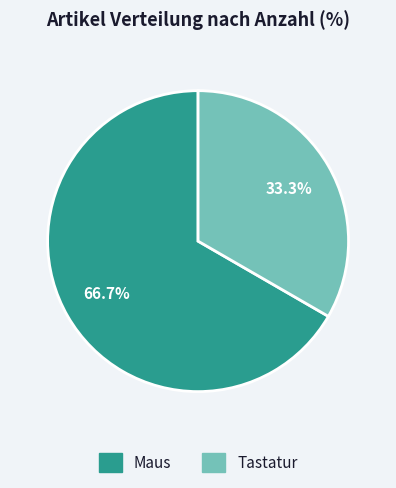

How much of the chart is everything except Maus?

33.3%